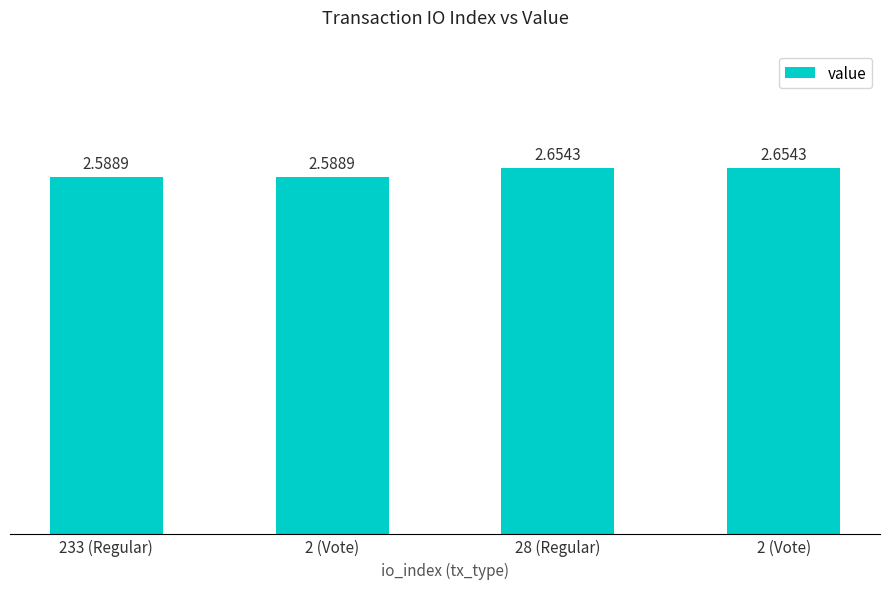

What is the ratio of the value at 28 (Regular) to the value at 2 (Vote)?

1.0